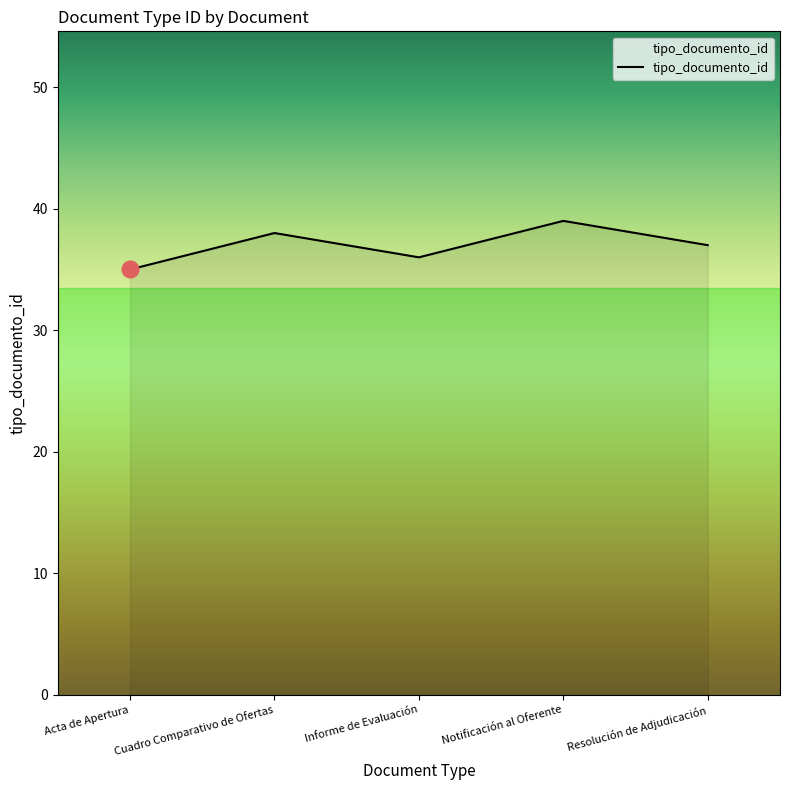

Which label corresponds to the largest value in the chart?

Notificación al Oferente